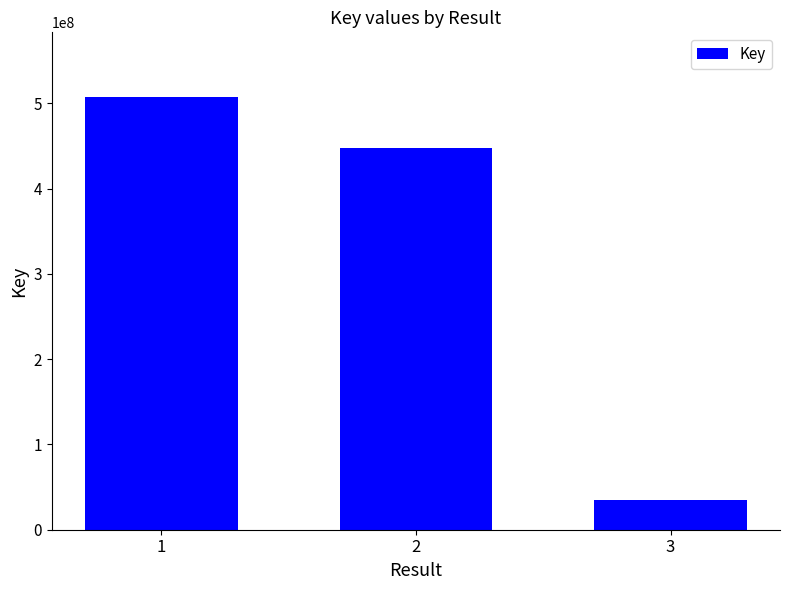

Reading left to right, transcribe all the data shown in this chart.

507327884	448230623	34583524